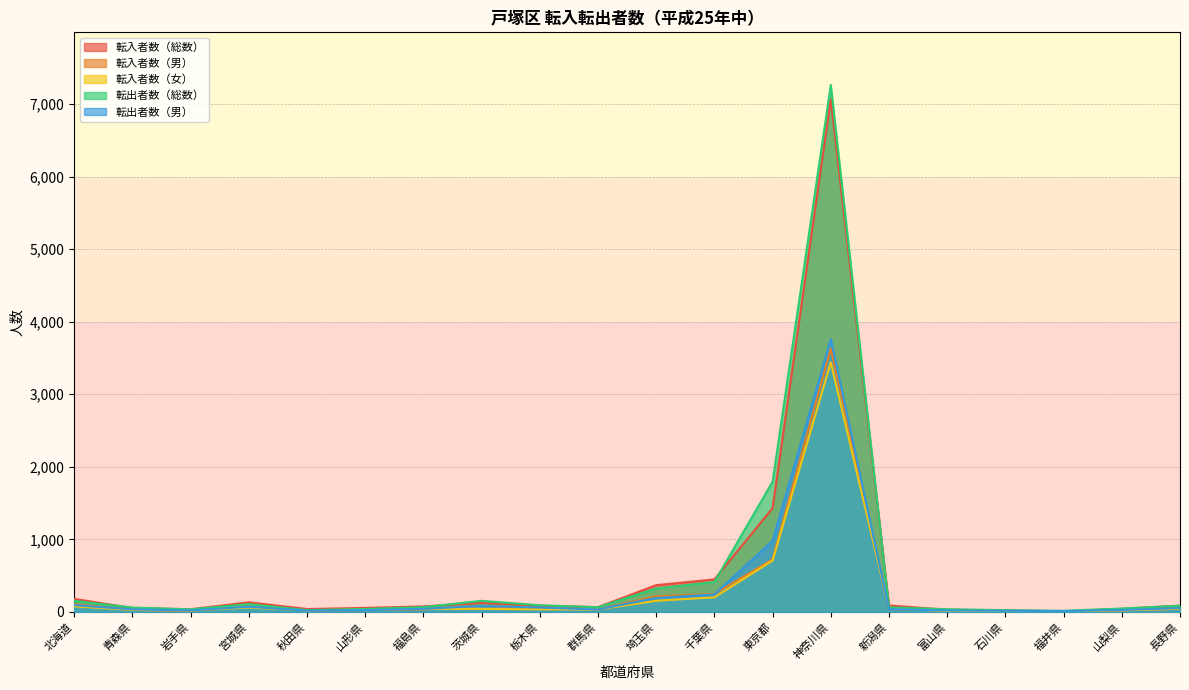

At which label does 転入者数（女） reach its minimum?

福井県